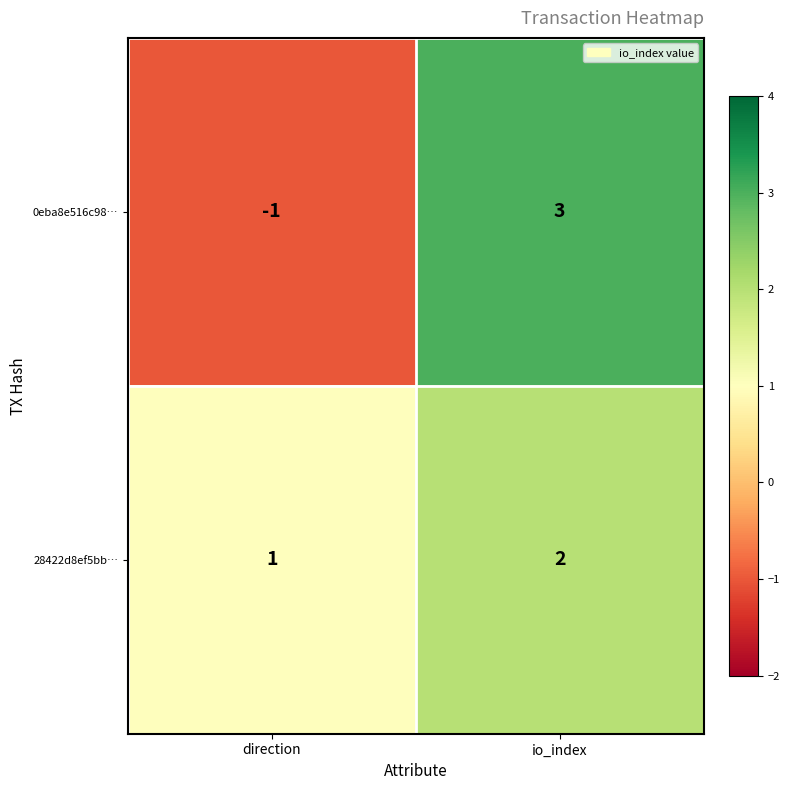

Which series has the largest total across all categories?

28422d8ef5bb…